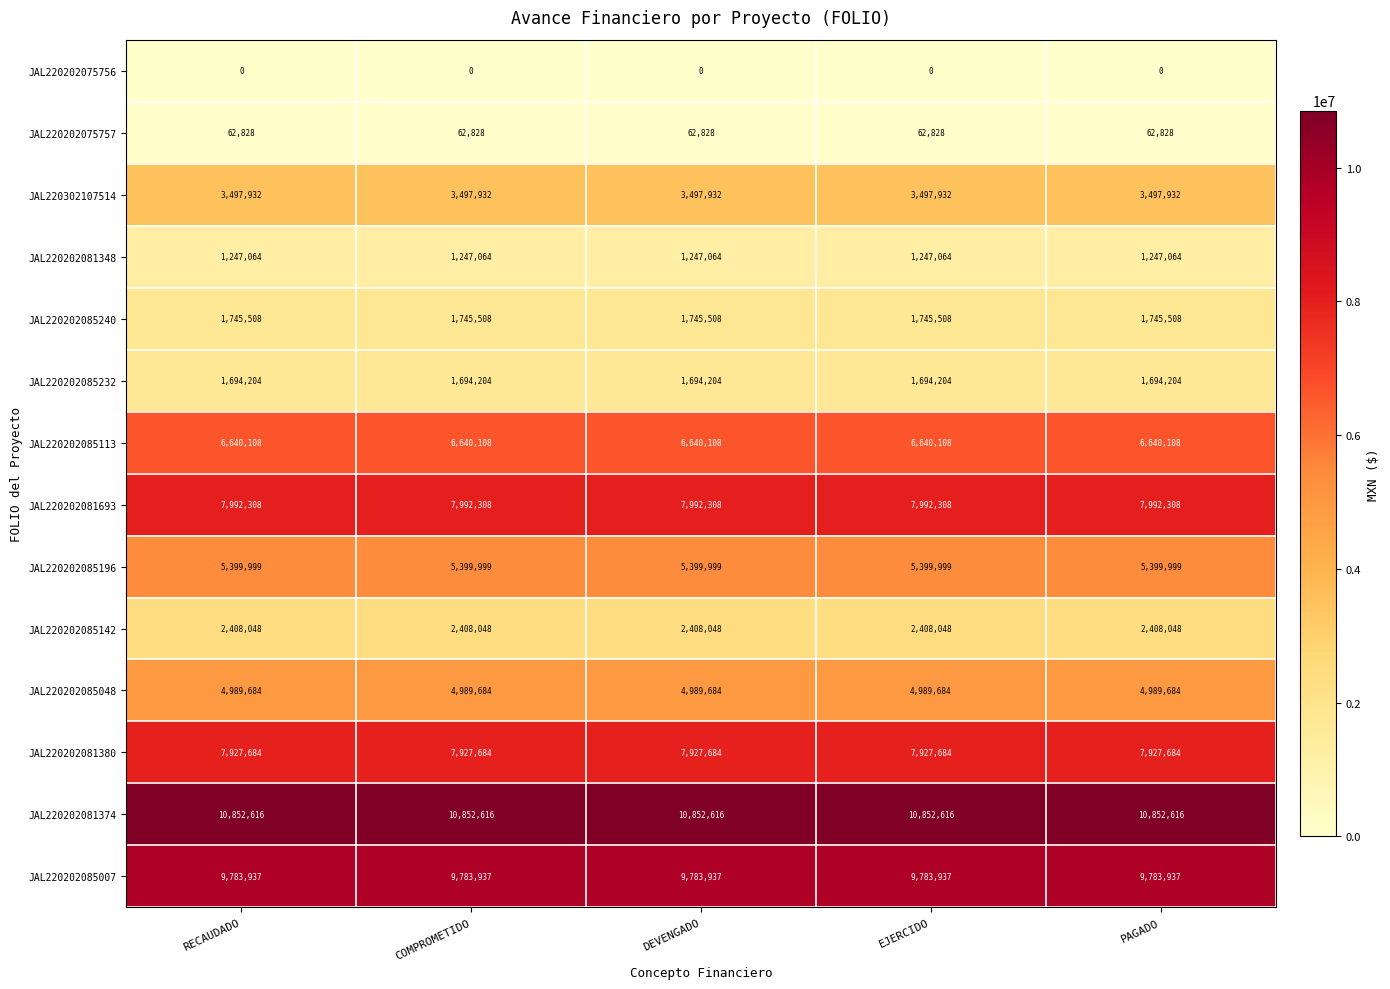

The value of JAL220202075756 at EJERCIDO is 0. True or false?

True